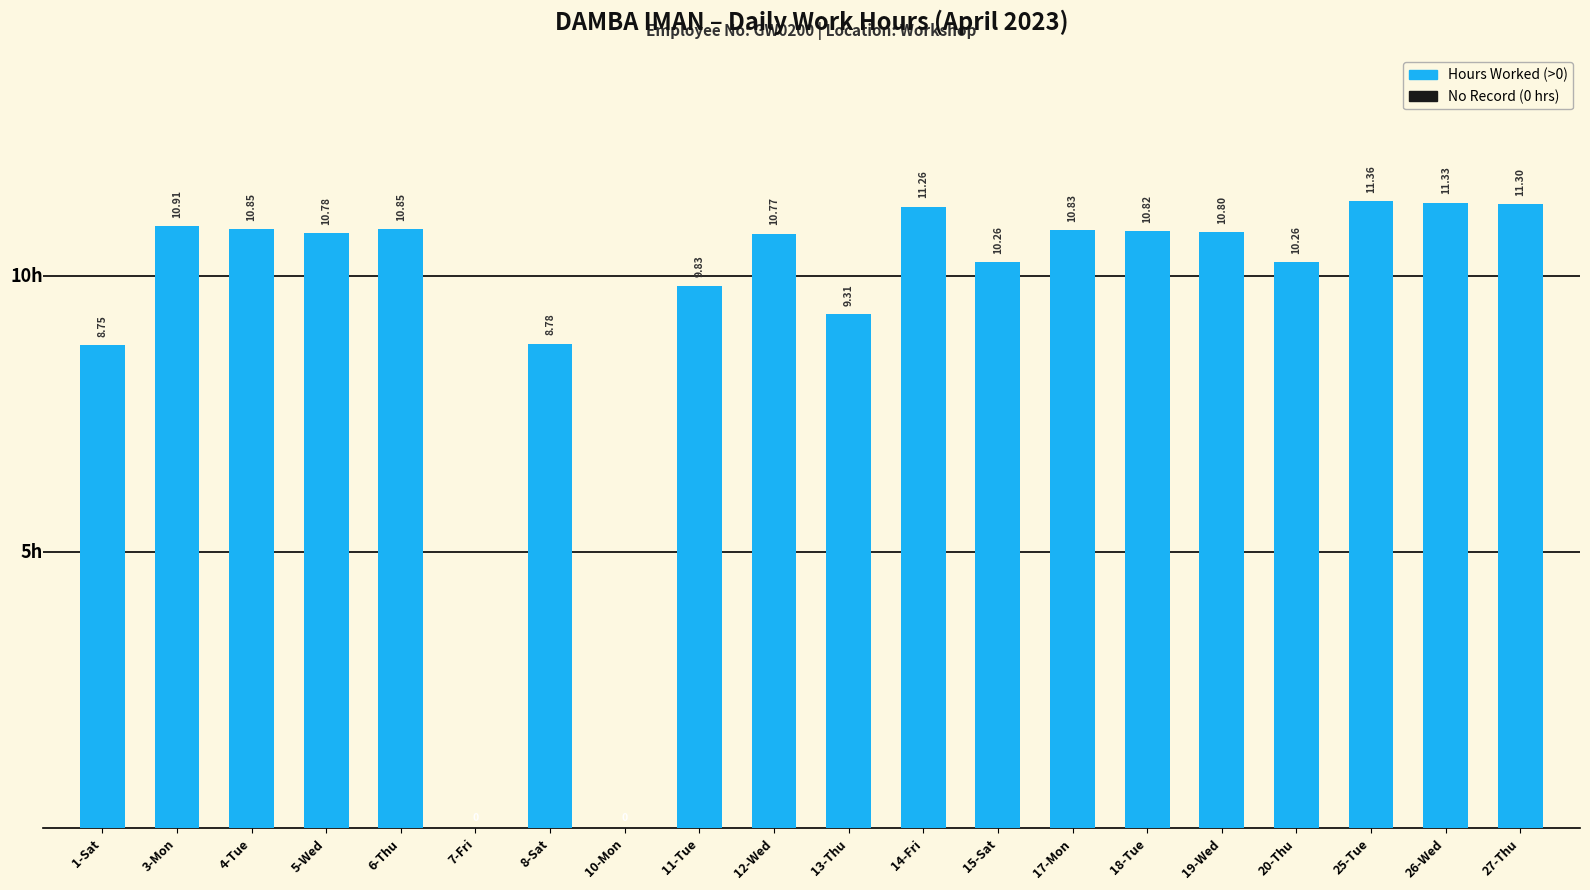

True or false: the data shows 9.3 at 13-Thu.

True